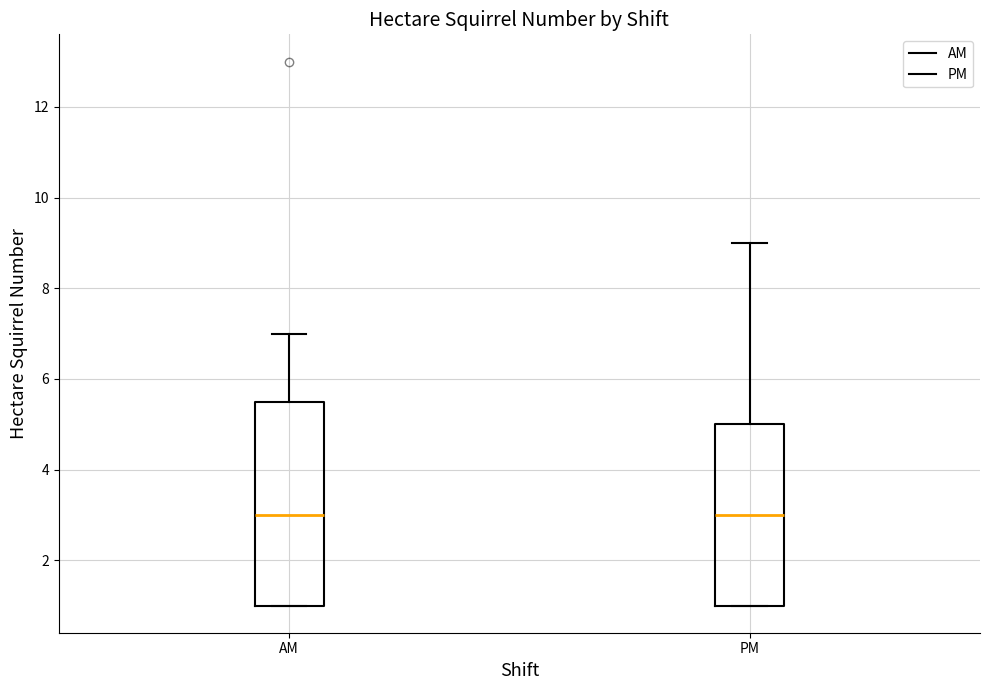

Reading left to right, transcribe this box plot: for each box, give where its median line is, the range the box spans, and where its two whiskers end, as read against the y-axis. The values are not printed on the chart, so give them approximately, as read against the axis.

AM: median 3.0, box 1.0 to 5.6, whiskers 1.0 to 7.0
PM: median 3.0, box 1.0 to 5.0, whiskers 1.0 to 9.0